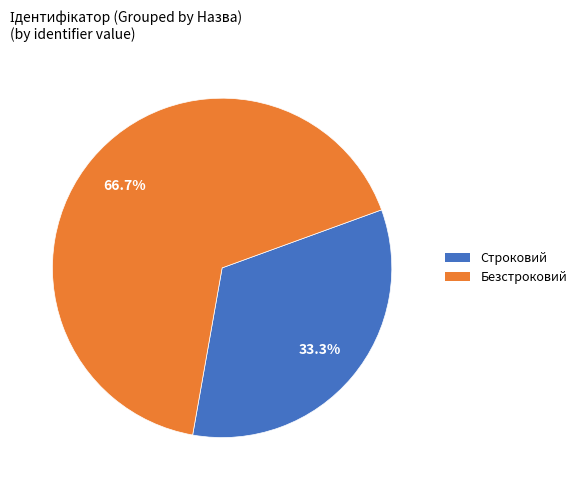

Which category has the smallest portion of the pie?

Строковий